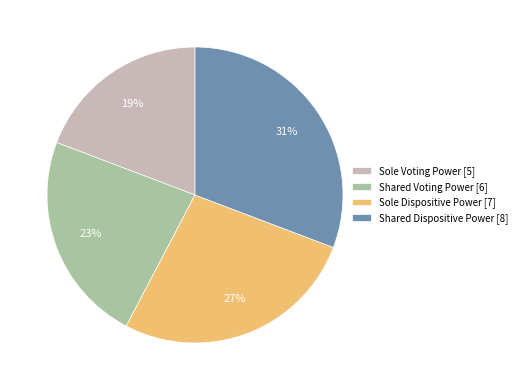

What is the ratio of the value at Shared Voting Power [6] to the value at Sole Dispositive Power [7]?

0.9